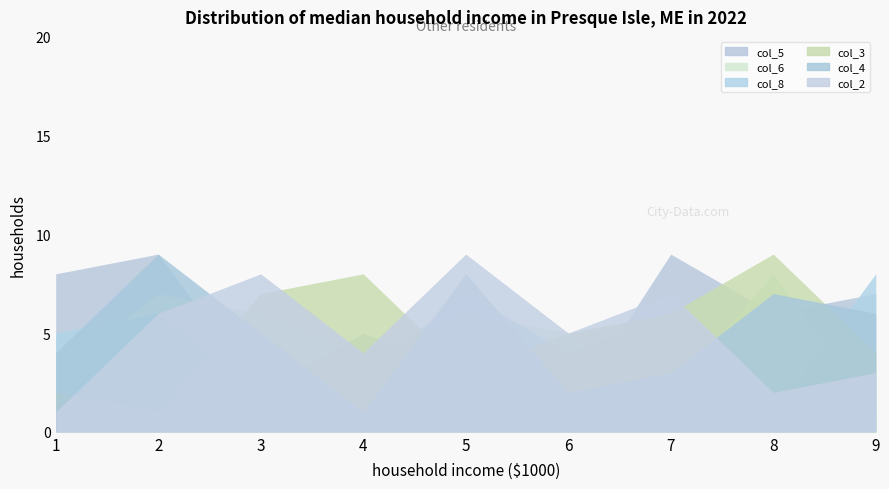

At which category is the sum across all series the highest?

2